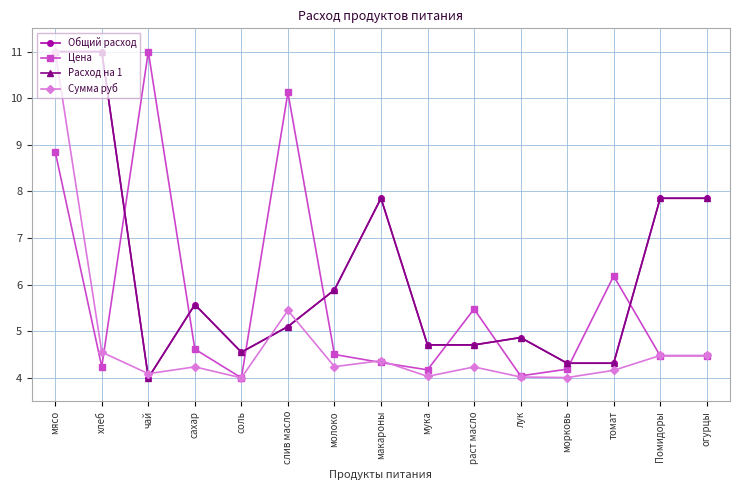

What is the difference between the second highest and minimum values in the Цена series?

6.1